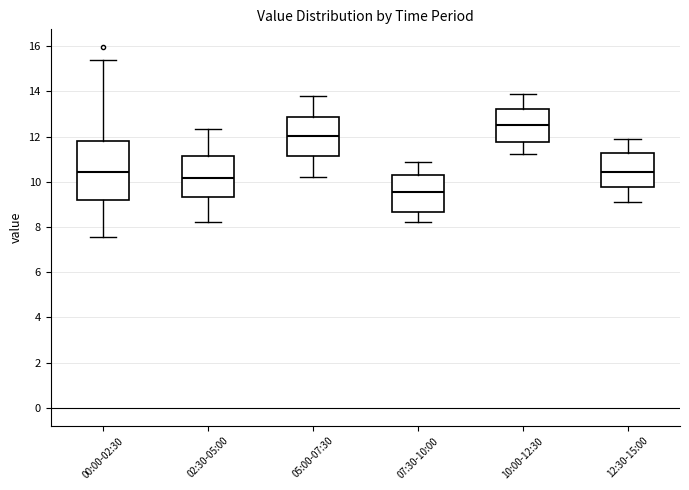

Where is the lower edge of the box for 05:00-07:30 on the y-axis? The values are not printed on the chart, so give them approximately, as read against the axis.

11.2